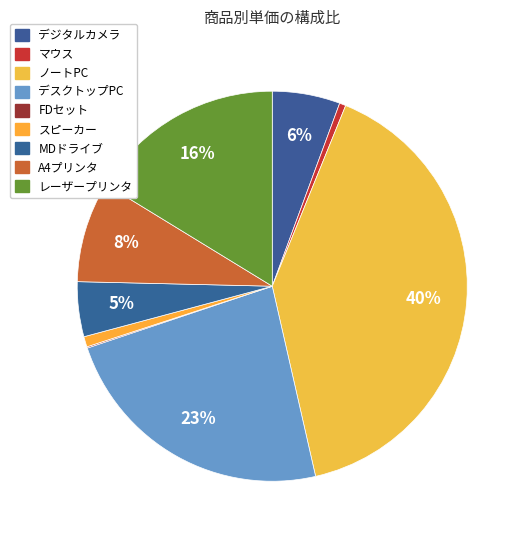

Which slice is the largest?

ノートPC